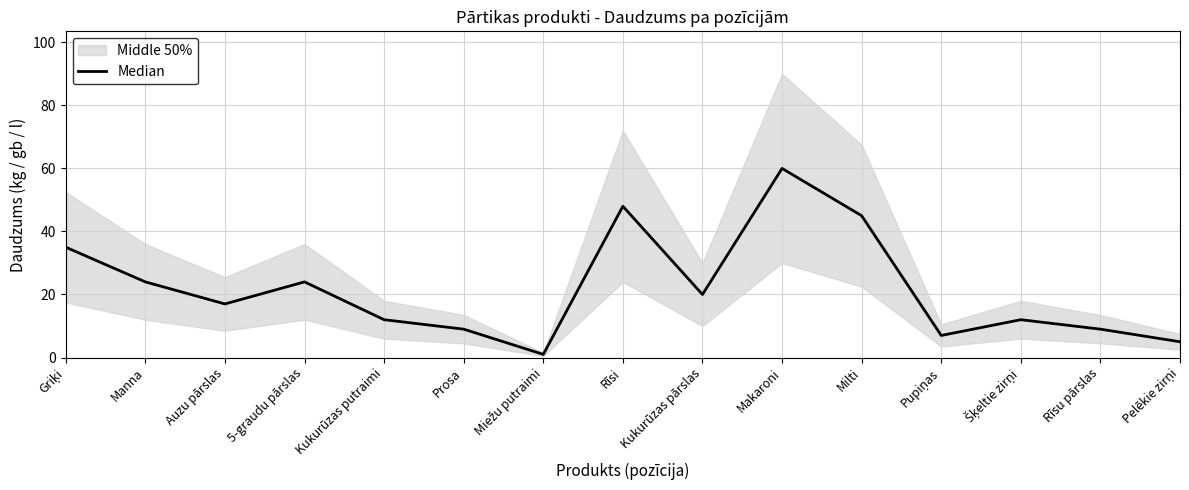

What is the ratio of the value at Šķeltie zirņi to the value at Makaroni?

0.2